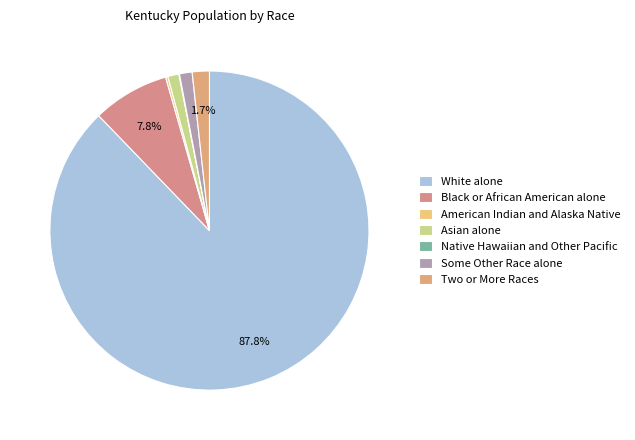

Rank the categories by value from lowest to highest.

Native Hawaiian and Other Pacific, American Indian and Alaska Native, Asian alone, Some Other Race alone, Two or More Races, Black or African American alone, White alone